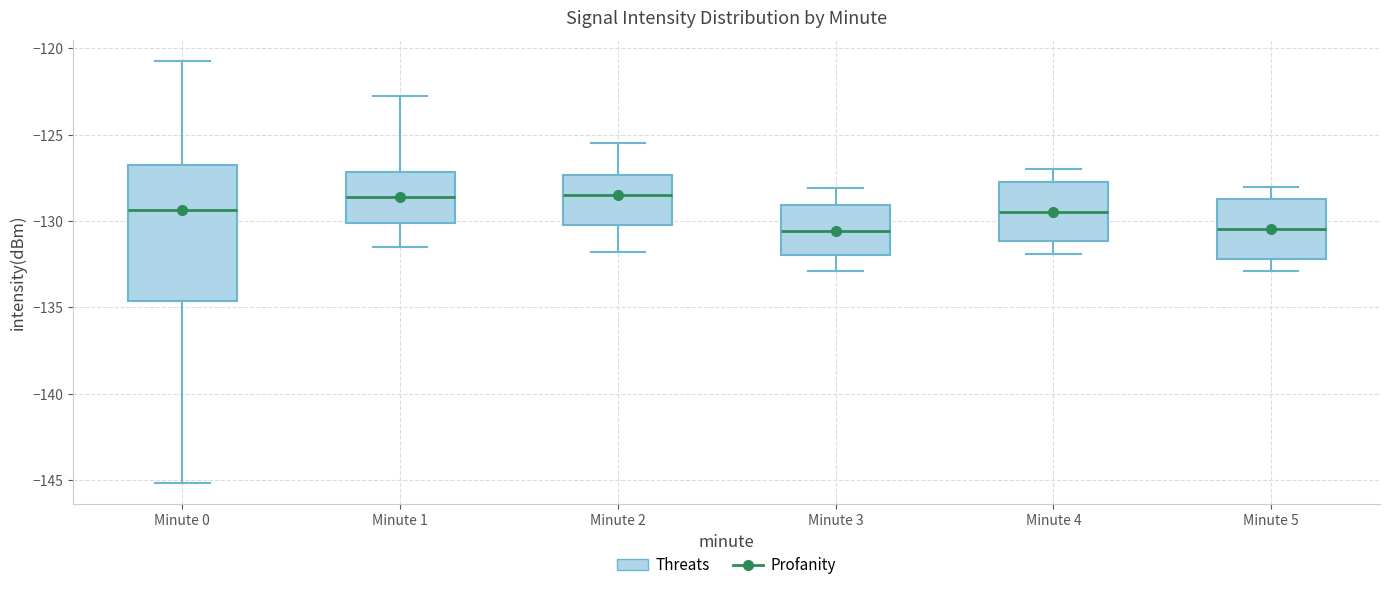

Comparing the boxes themselves (not the whiskers), which one is the tallest?

Minute 0